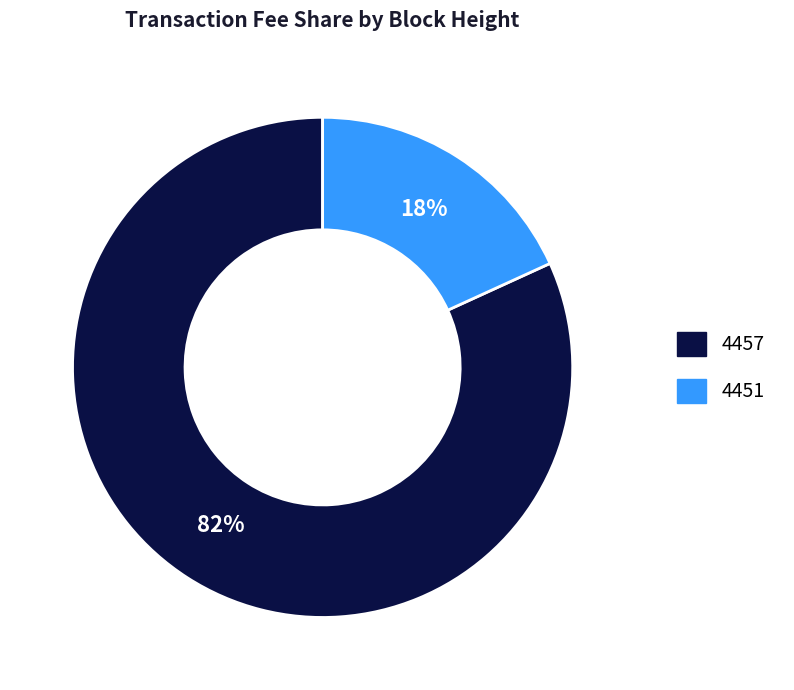

Which has a higher value, 4451 or 4457?

4457